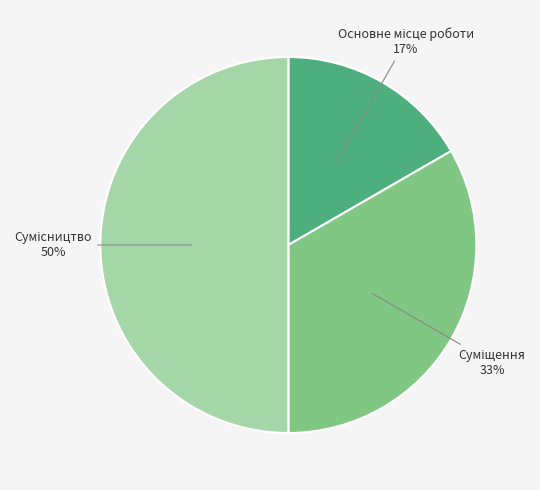

To the nearest percent, what is the difference between the largest and smallest slice percentages?

33%